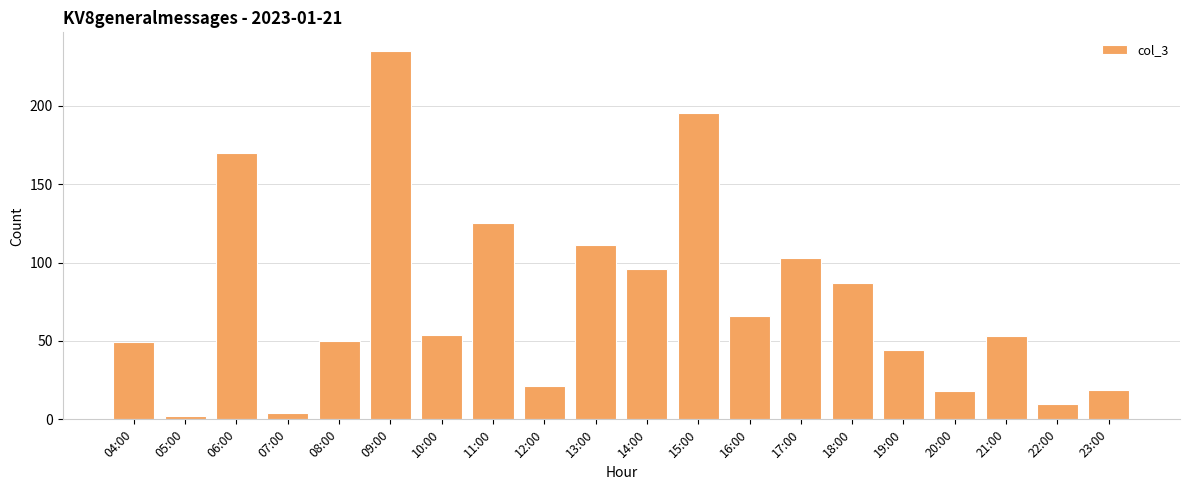

Which category has the highest value across all series?

09:00